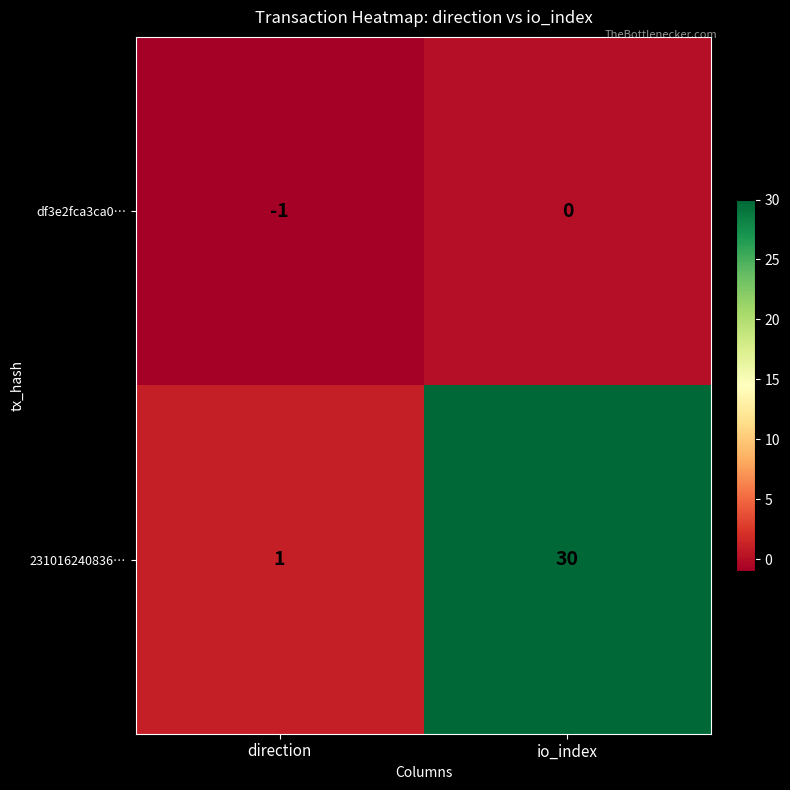

True or false: 231016240836… has a value of 43 at io_index.

False